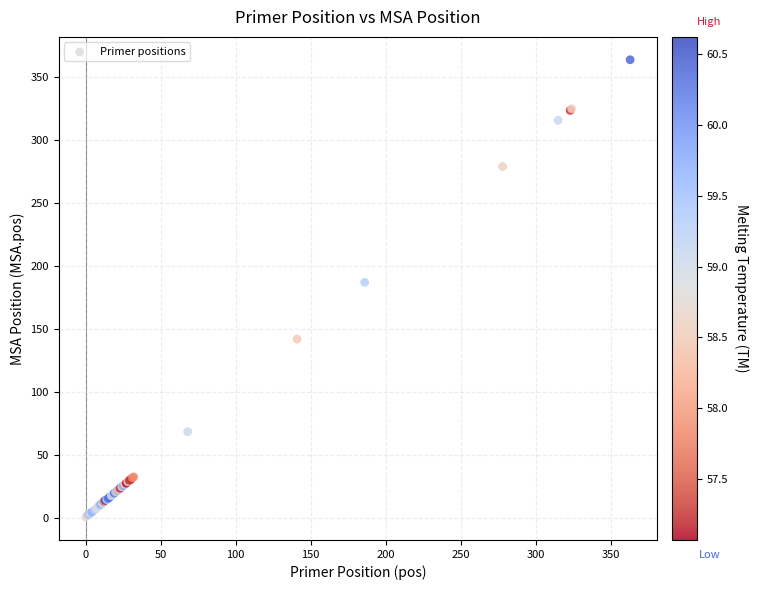

What Y value in the scatter plot is closest to 182?

187.3